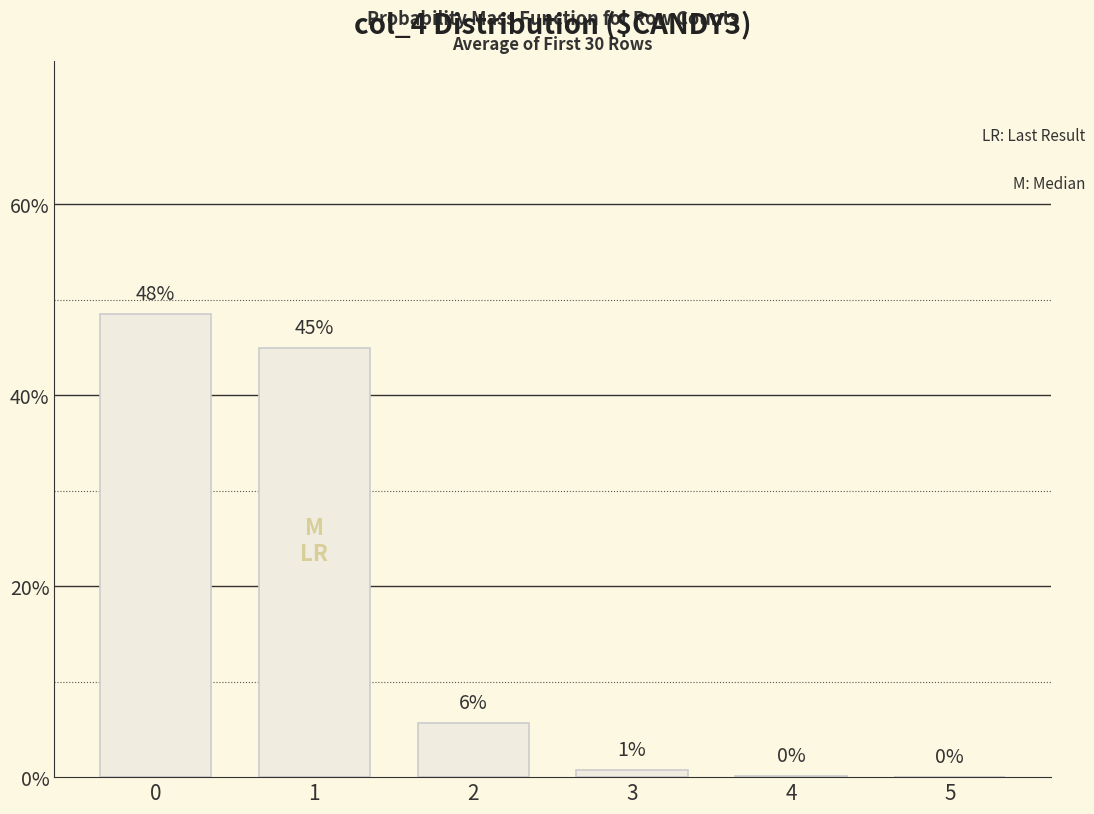

True or false: the data shows 67.1 at 0.

False